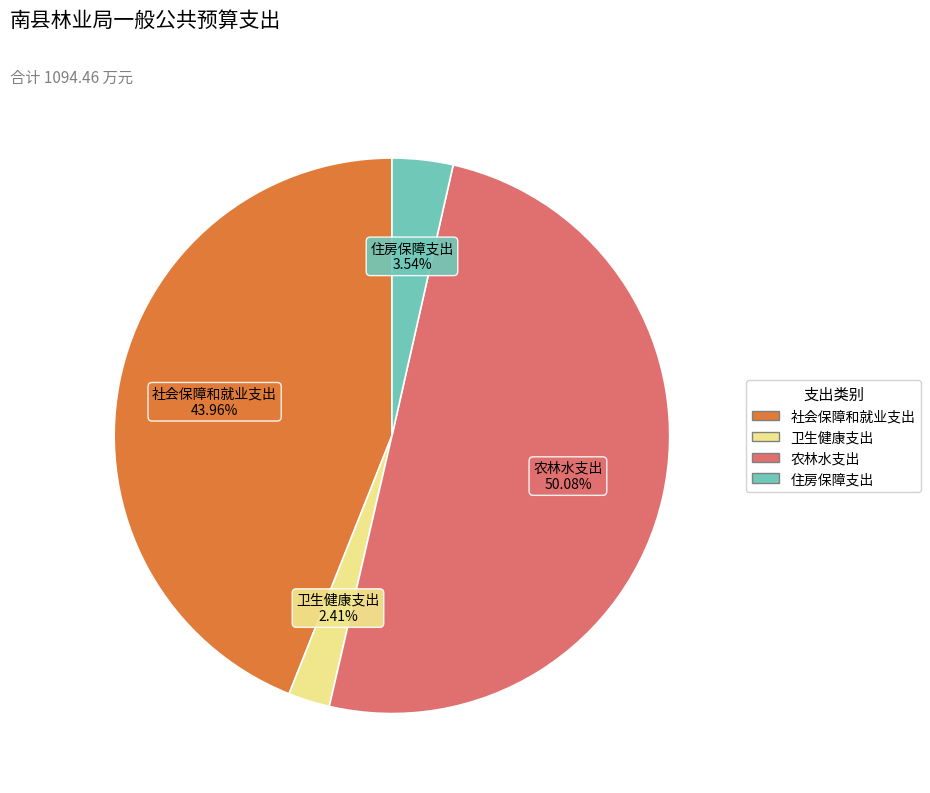

What is the ratio of the value at 农林水支出 to the value at 住房保障支出?

14.1